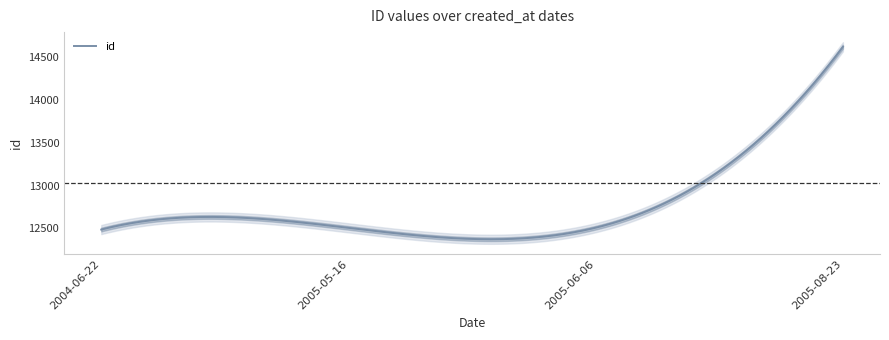

Reading right to left, list all the values displayed in this chart.

2005-08-23=14622	2005-06-06=12509	2005-05-16=12507	2004-06-22=12487